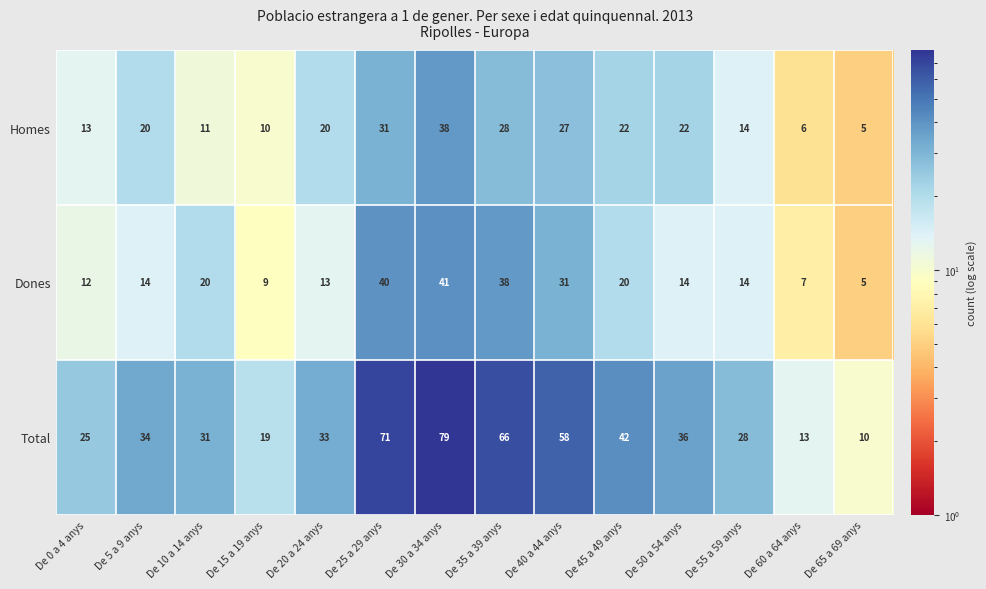

Which series has the largest range (max minus min)?

Total